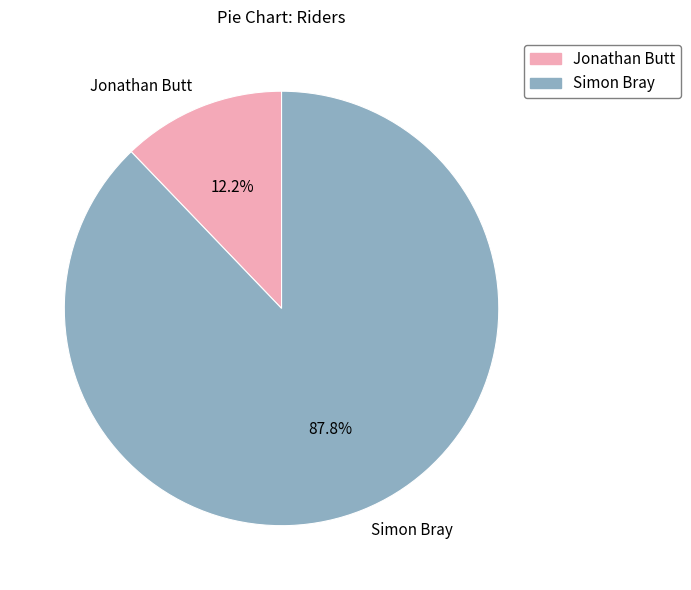

Which category has the smallest portion of the pie?

Jonathan Butt